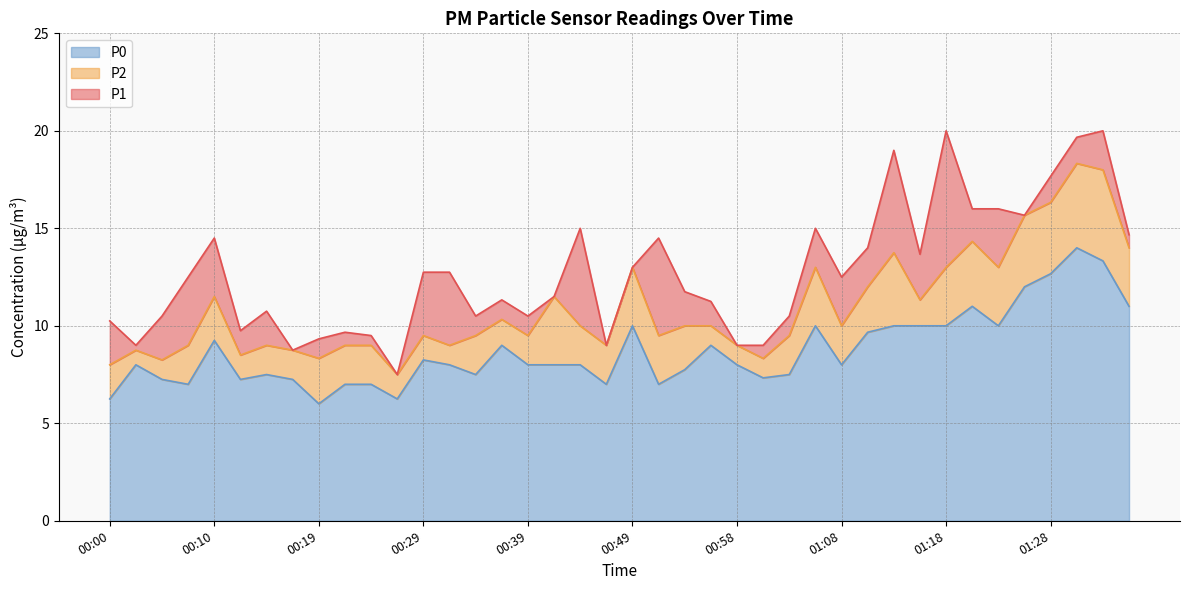

What is the approximate value of P2 at 00:44?

10.0